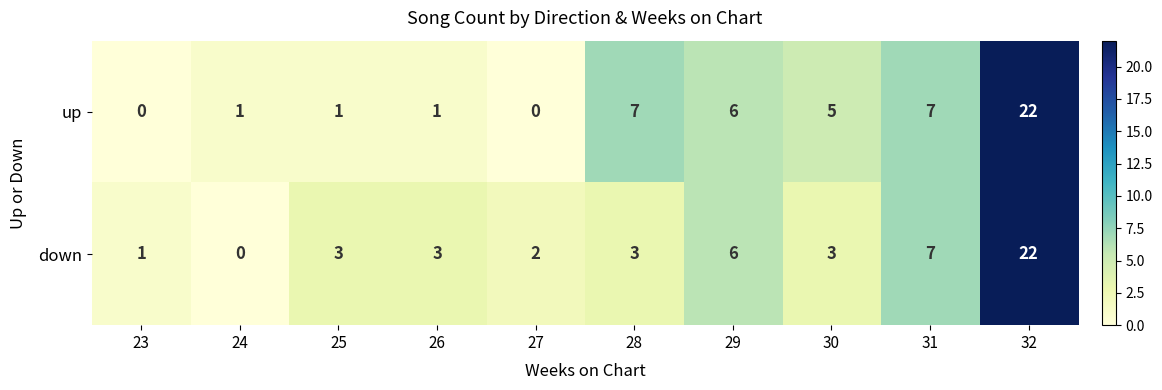

Which label corresponds to the largest value in the chart?

32